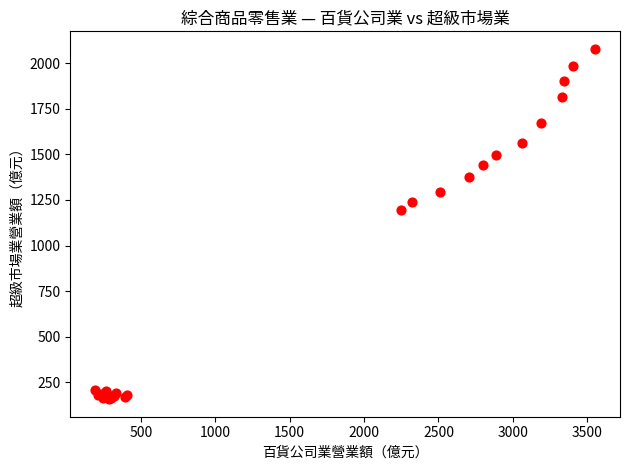

What Y value in the scatter plot is closest to 1117?

1192.6